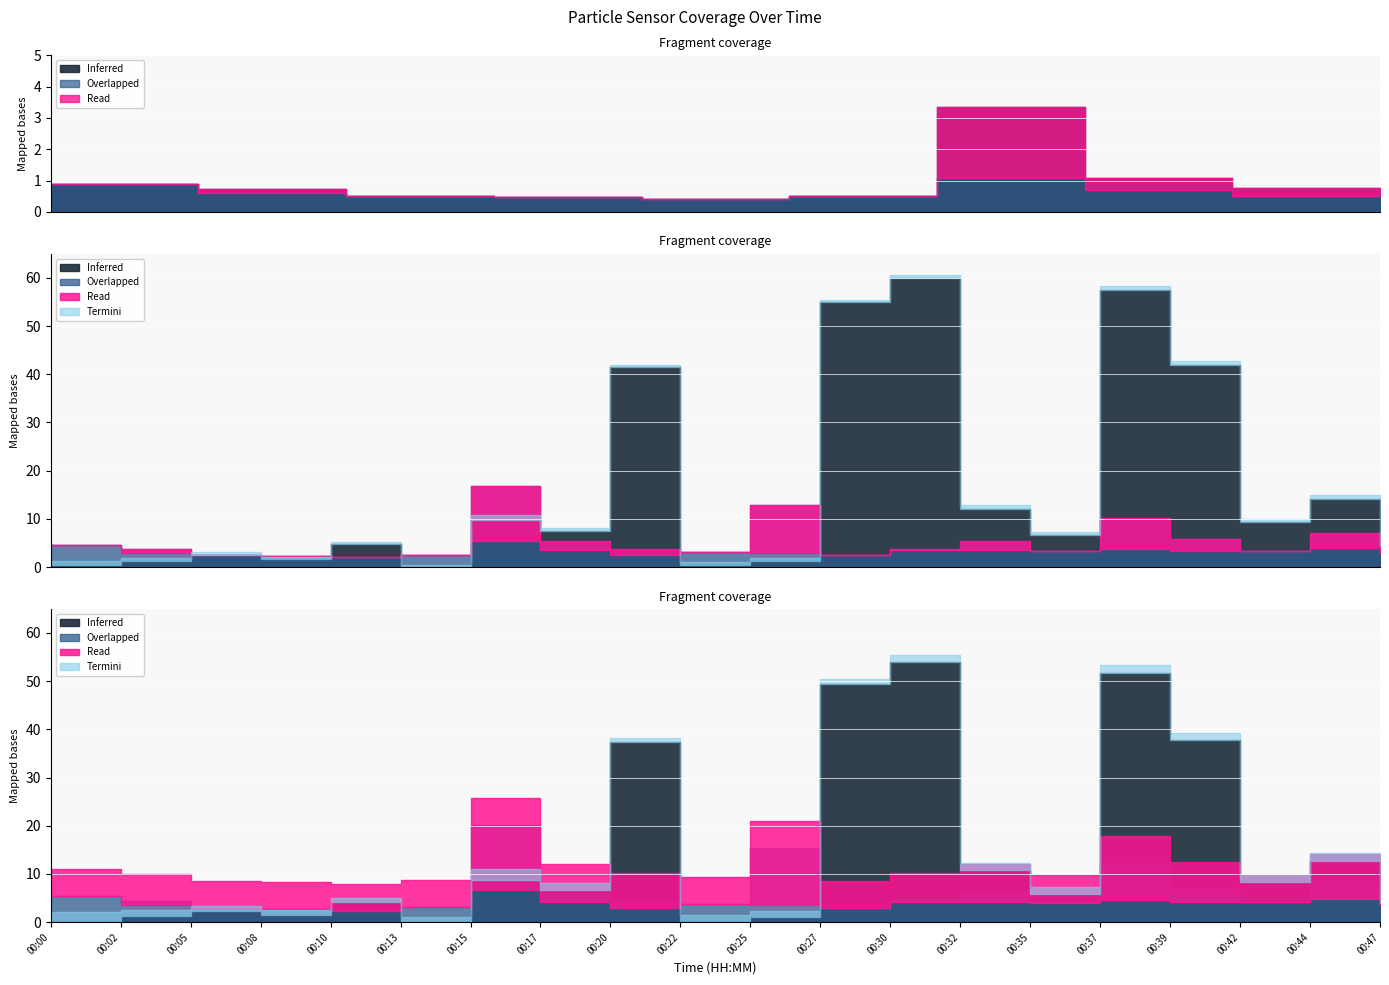

True or false: Min_cycle has more than 0 points higher than both neighbors.

False